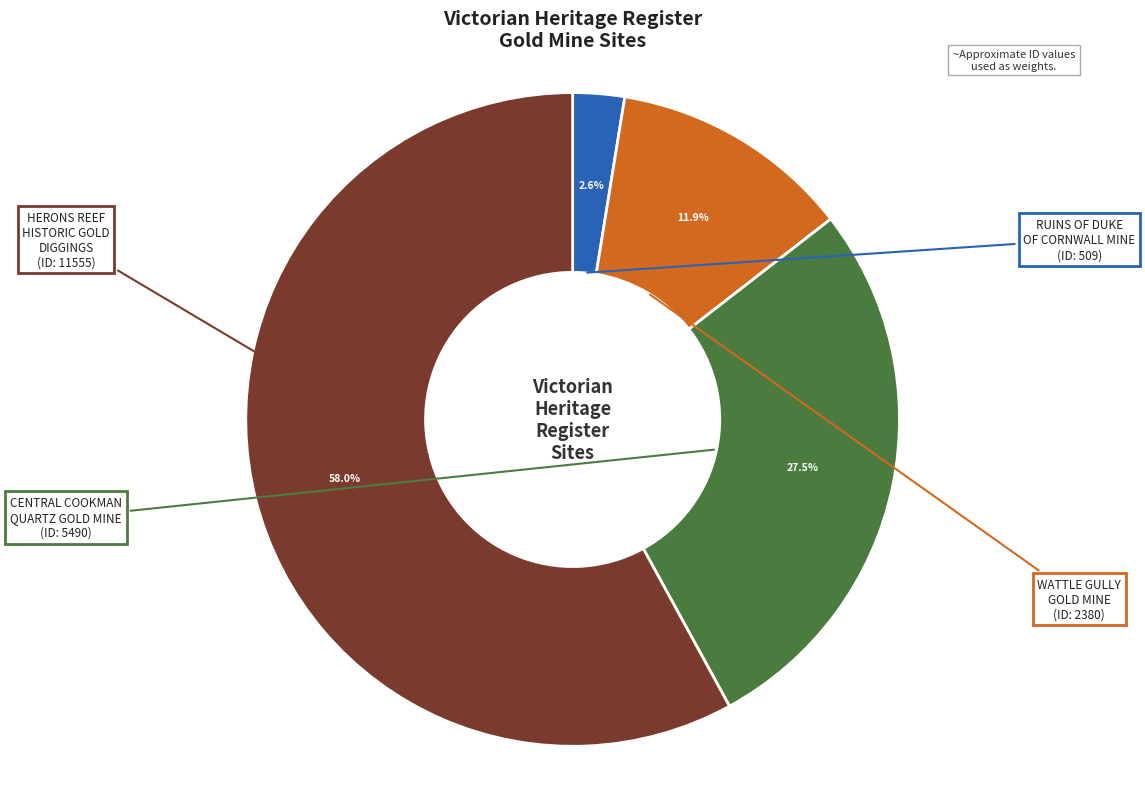

To the nearest percent, what is the difference between the largest and smallest slice percentages?

55%